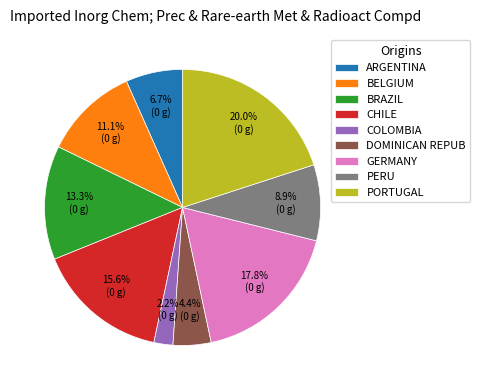

Is there a majority slice in this chart?

No